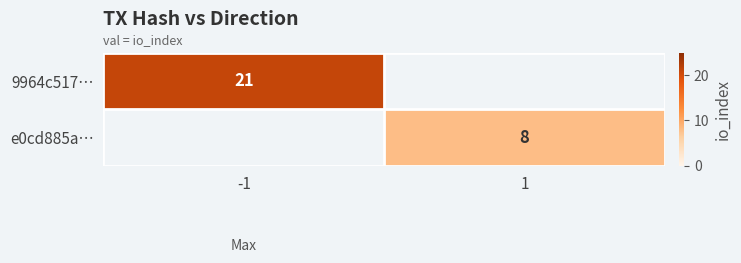

The value of e0cd885a… at 1 is 14. True or false?

False